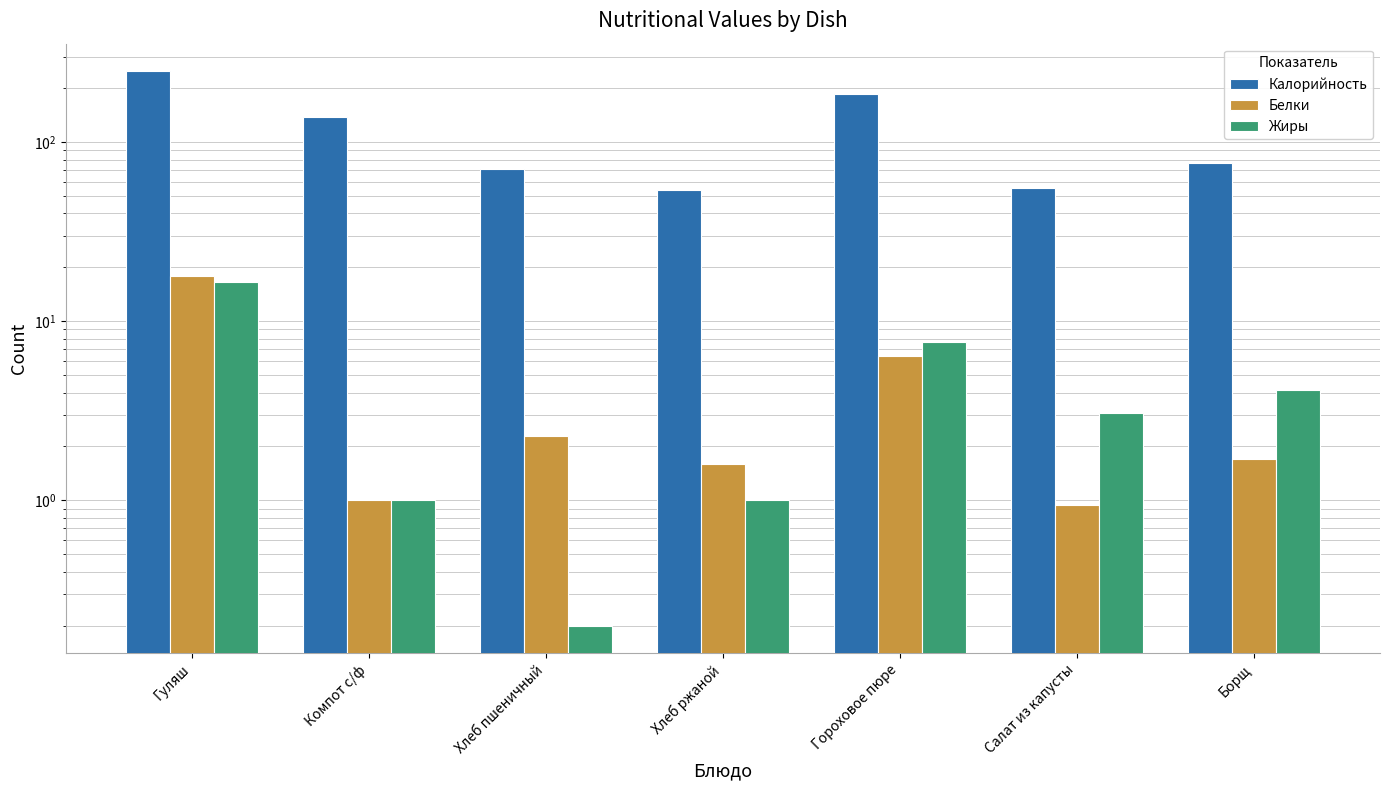

What are all the series names shown in the legend?

Калорийность, Белки, Жиры